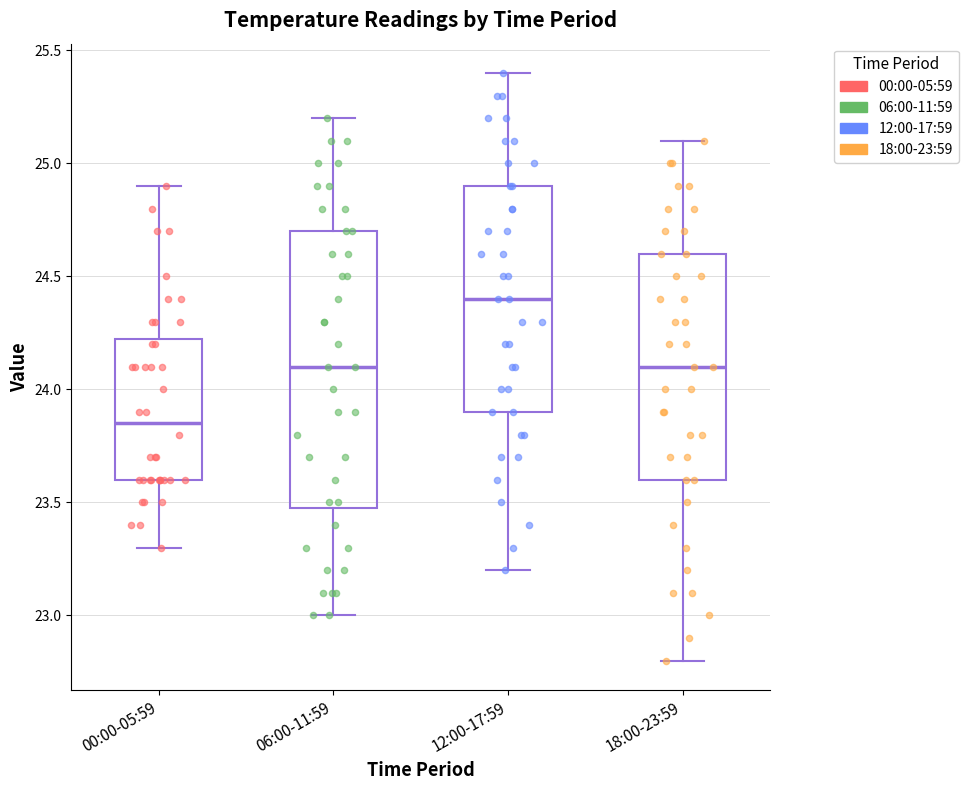

Reading left to right, transcribe this box plot: for each box, give where its median line is, the range the box spans, and where its two whiskers end, as read against the y-axis. The values are not printed on the chart, so give them approximately, as read against the axis.

00:00-05:59: median 23.85, box 23.60 to 24.25, whiskers 23.30 to 24.90
06:00-11:59: median 24.10, box 23.50 to 24.70, whiskers 23.00 to 25.20
12:00-17:59: median 24.40, box 23.90 to 24.90, whiskers 23.20 to 25.40
18:00-23:59: median 24.10, box 23.60 to 24.60, whiskers 22.80 to 25.10